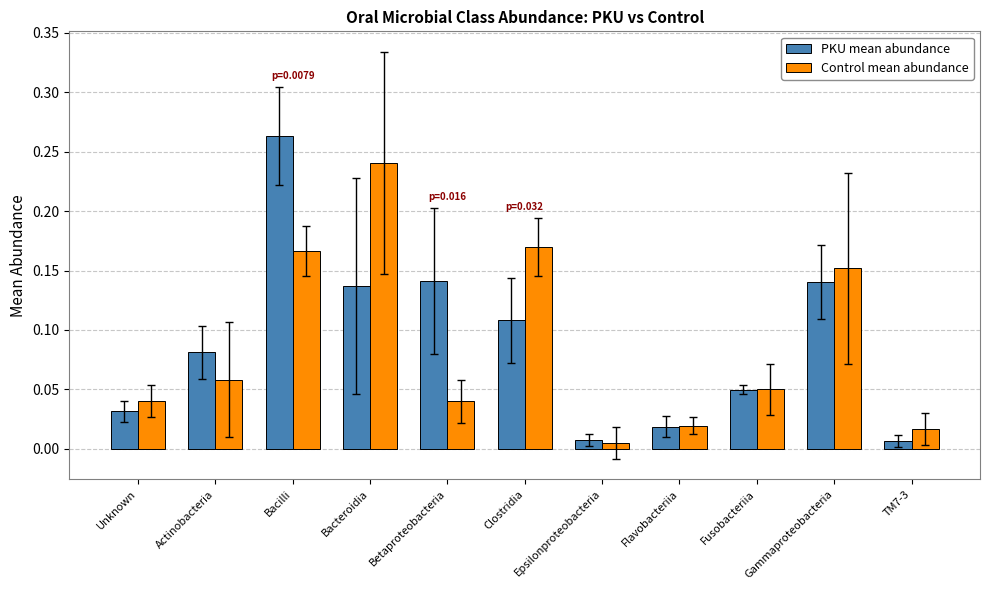

Is it true that Control mean abundance equals 0.1 at Clostridia?

False